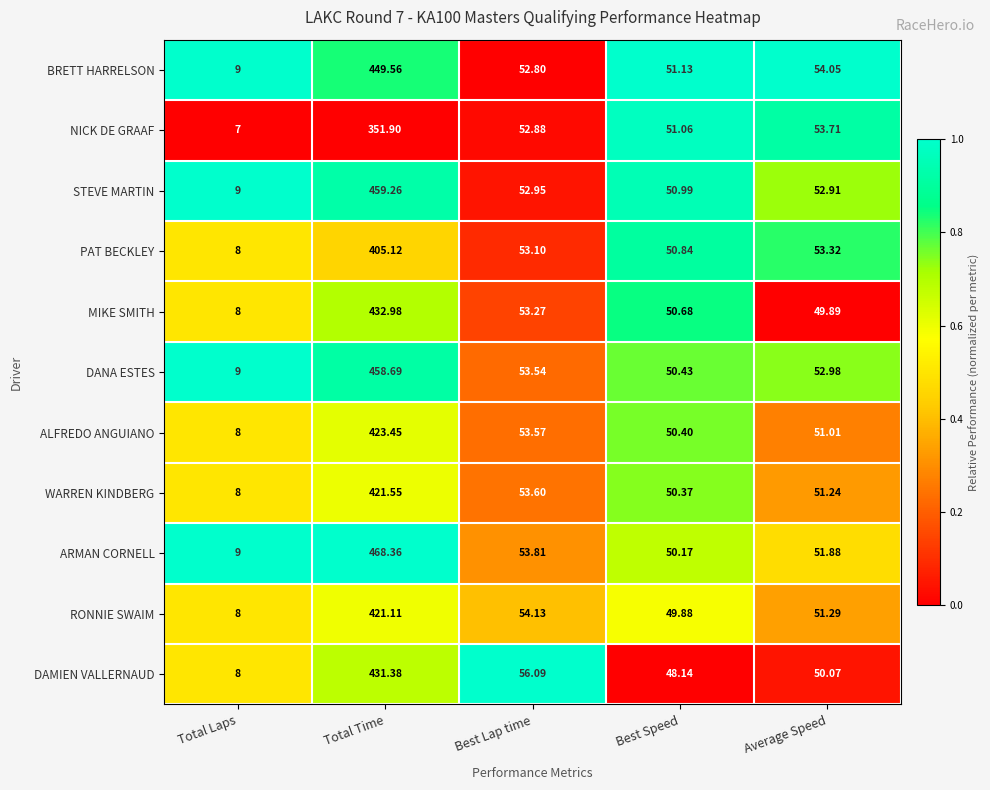

What is the difference between the highest and lowest values at Best Speed?

3.0